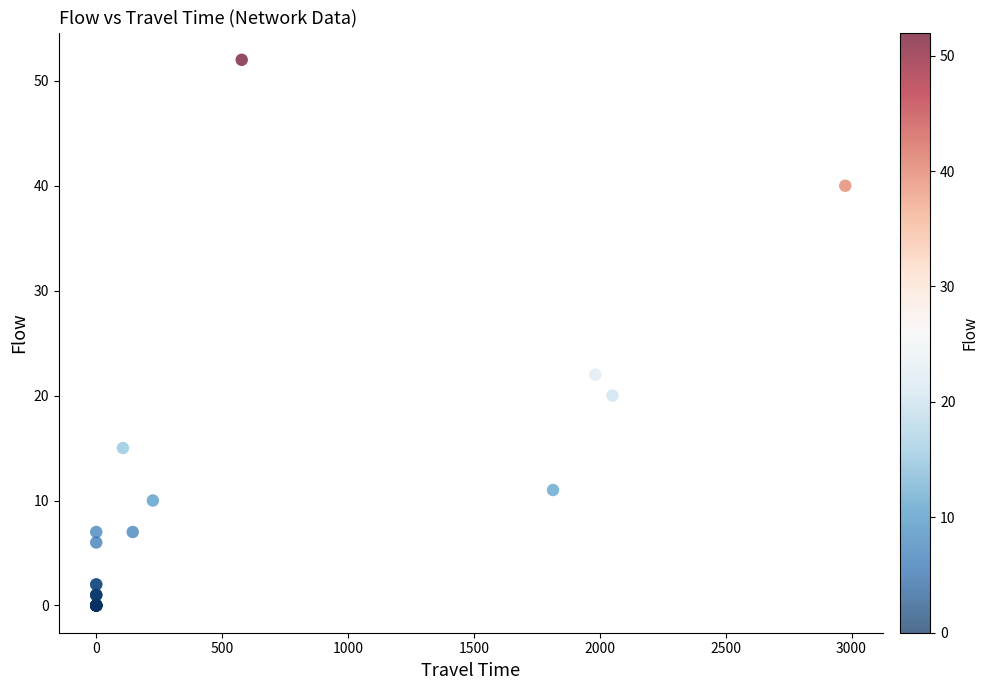

What Y value in the scatter plot is closest to 26?

22